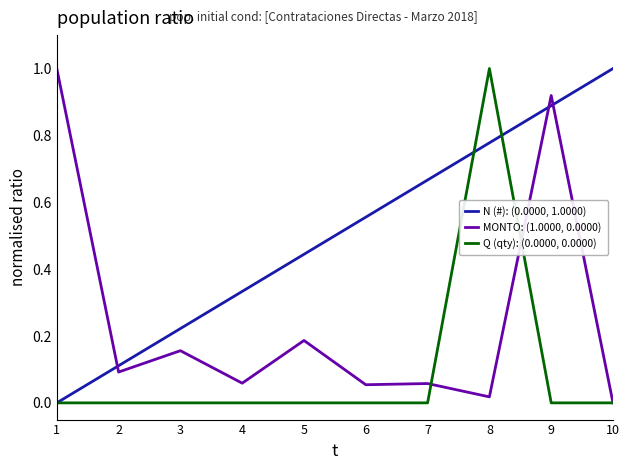

Rank the series by their average value, from highest to lowest.

N (#): (0.0000, 1.0000), MONTO: (1.0000, 0.0000), Q (qty): (0.0000, 0.0000)